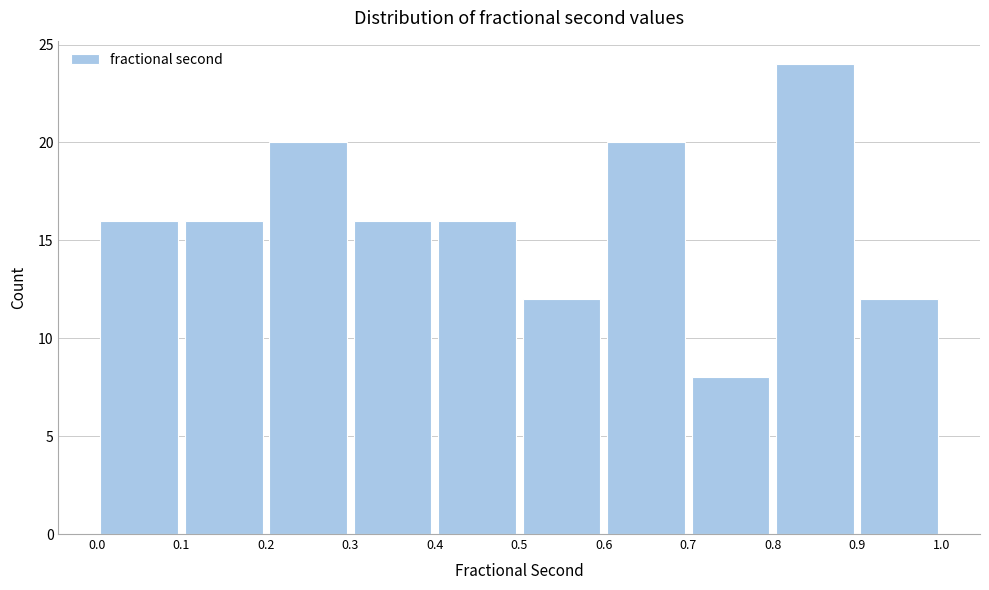

What is the height of the bar covering 0.0 to 0.1 on the x-axis? The values are not printed on the chart, so give them approximately, as read against the axis.

16